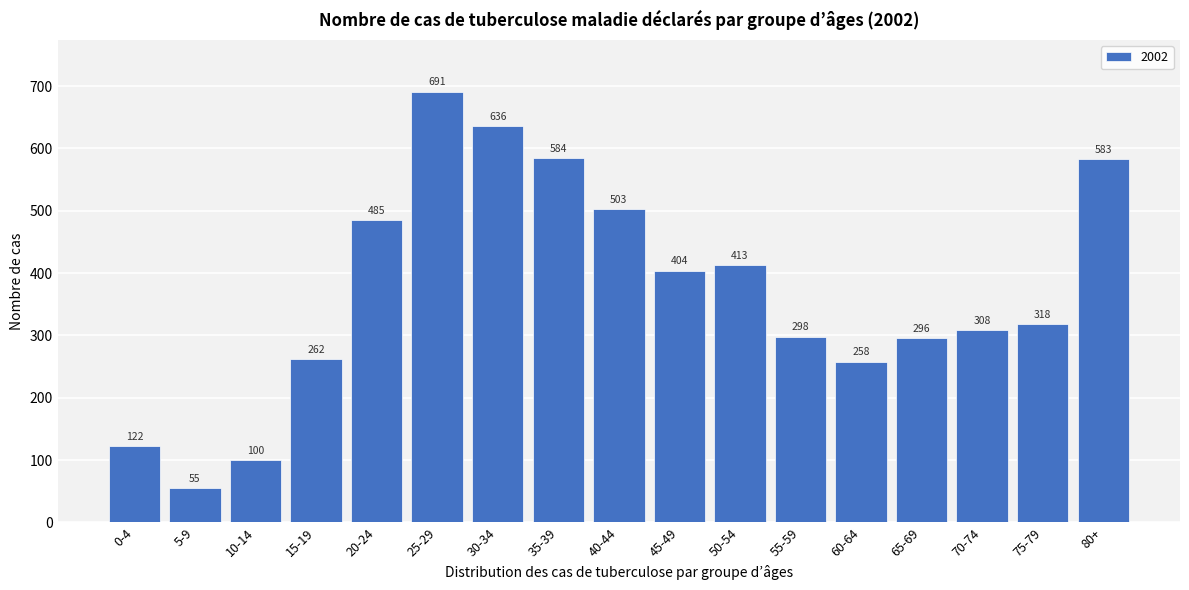

Reading left to right, extract all data points from this chart.

0-4=122	5-9=55	10-14=100	15-19=262	20-24=485	25-29=691	30-34=636	35-39=584	40-44=503	45-49=404	50-54=413	55-59=298	60-64=258	65-69=296	70-74=308	75-79=318	80+=583